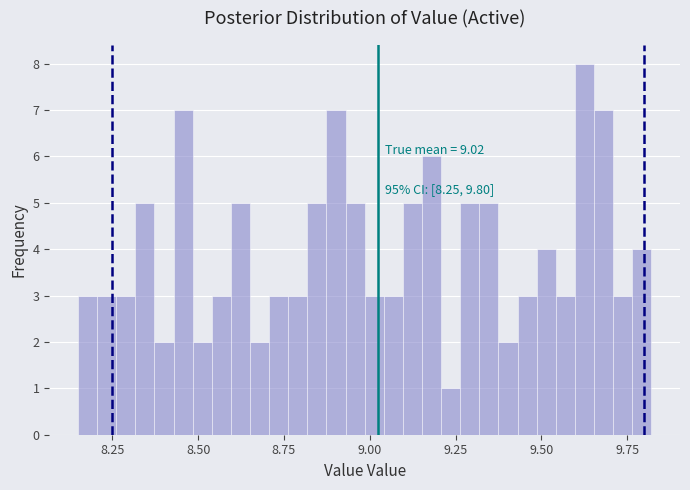

Read against the x-axis, roughly where is the centre of the tallest bar?

9.65